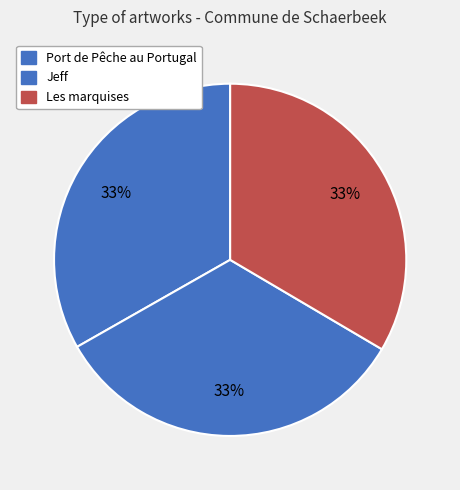

Is the sum of Les marquises and Port de Pêche au Portugal greater than half?

Yes